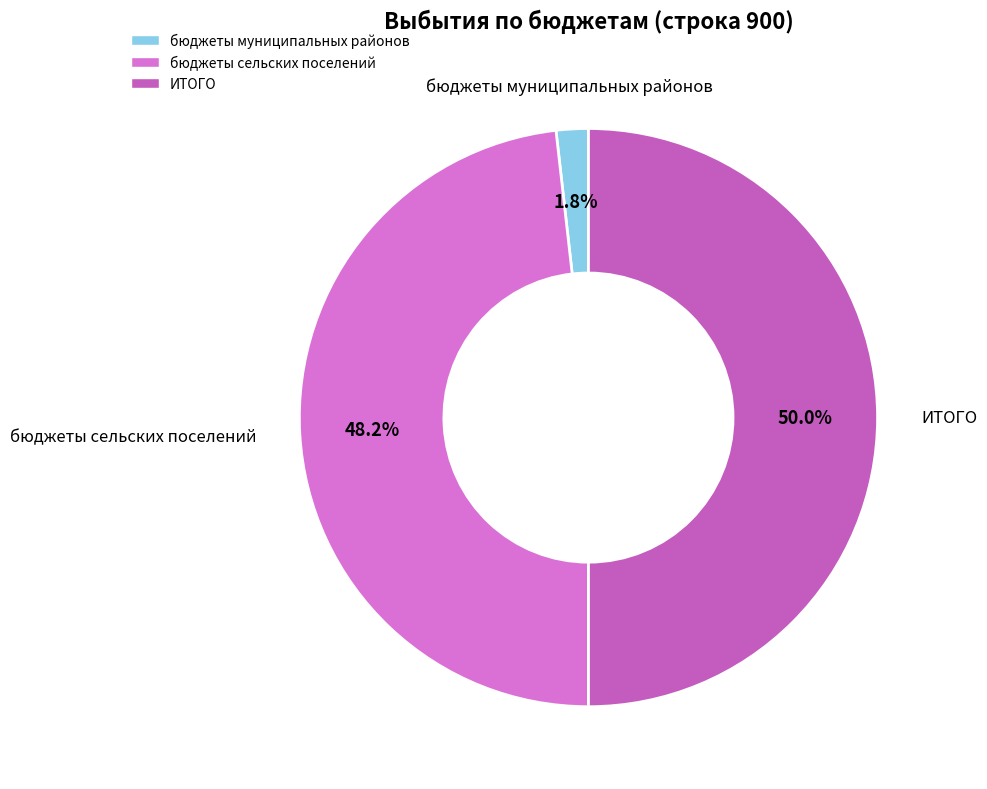

To the nearest percent, what percentage of the pie is ИТОГО?

50%